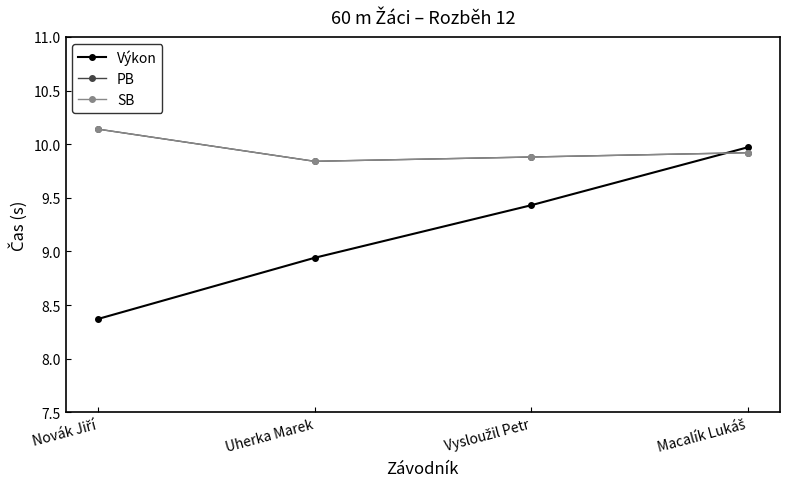

How many times do SB and Výkon cross each other?

1